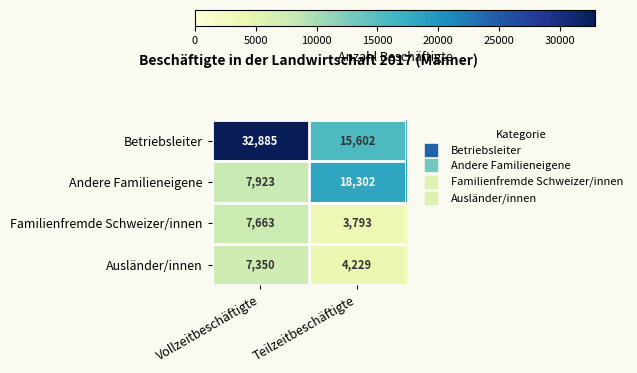

Is it true that Betriebsleiter equals 5321 at Teilzeitbeschäftigte?

False